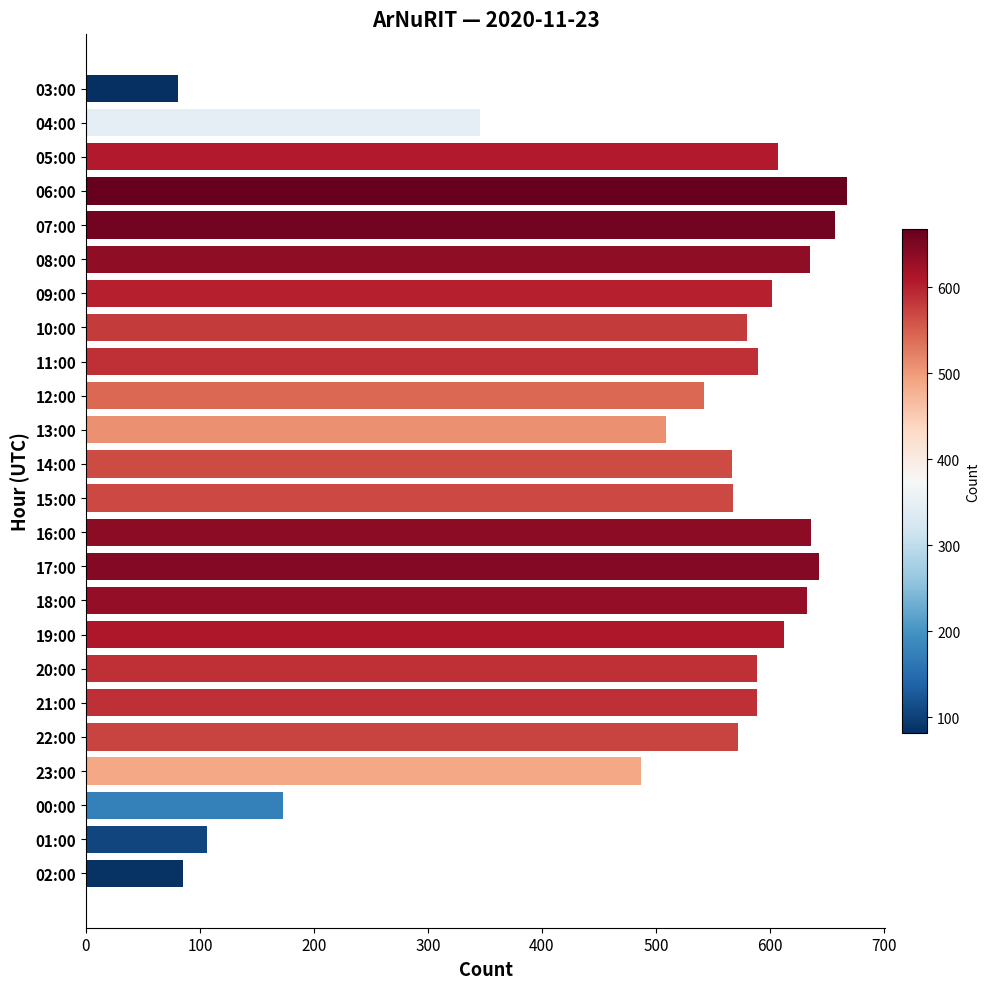

Between 08:00 and 13:00, which is larger?

08:00